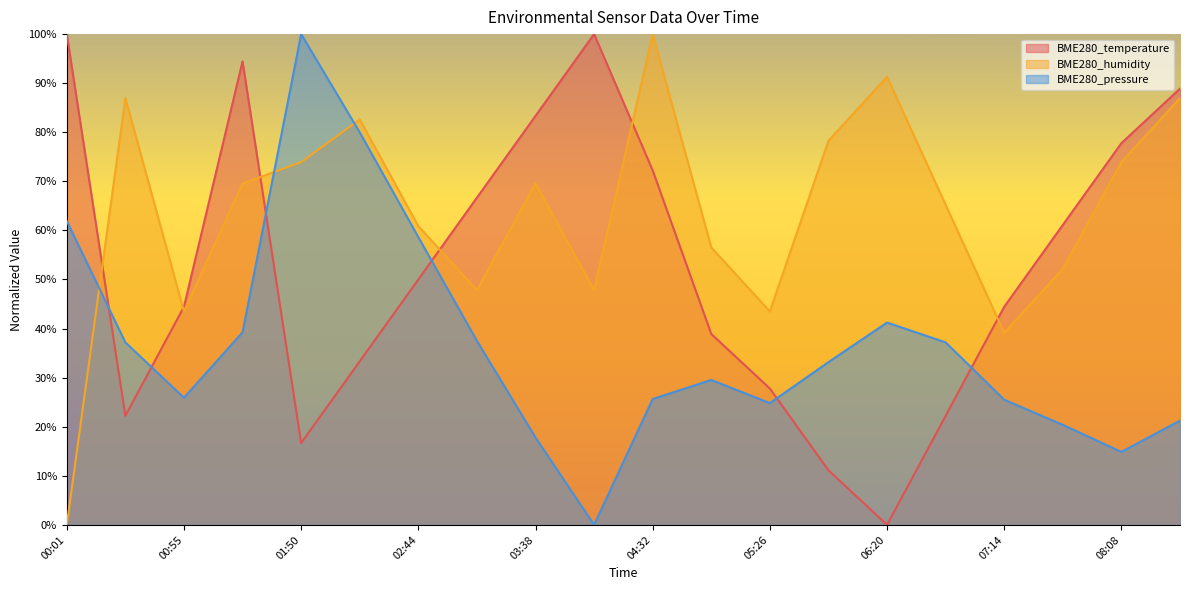

Reading left to right, extract all data points from this chart.

BME280_temperature: 100.0	22.2	44.4	94.4	16.7	33.3	50.0	66.7	83.3	100.0	72.2	38.9	27.8	11.1	0.0	22.2	44.4	61.1	77.8	88.9
BME280_humidity: 0.0	87.0	43.5	69.6	73.9	82.6	60.9	47.8	69.6	47.8	100.0	56.5	43.5	78.3	91.3	65.2	39.1	52.2	73.9	87.0
BME280_pressure: 61.9	37.2	25.9	39.2	100.0	80.0	58.6	37.5	17.8	0.0	25.6	29.5	24.8	33.2	41.2	37.2	25.5	20.4	14.9	21.2